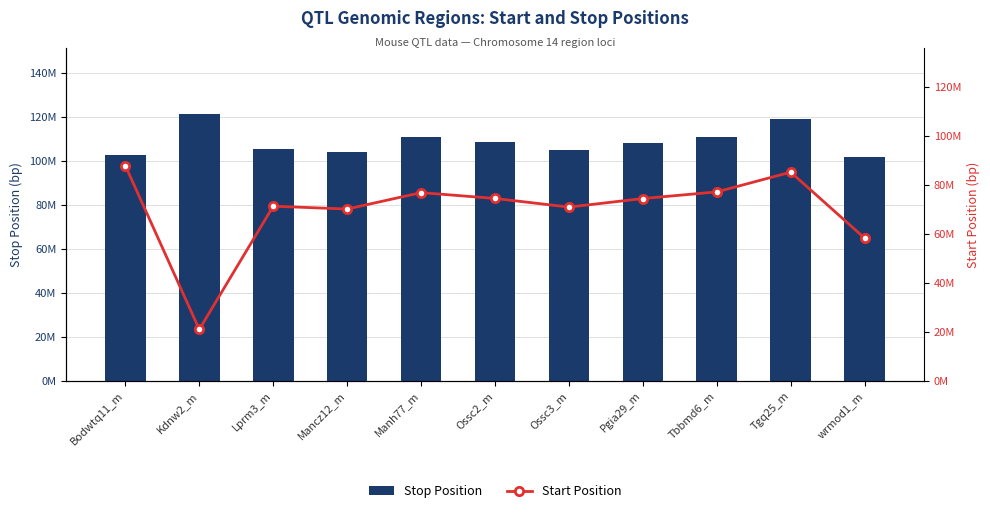

What is the sum of all Start Position values?

766714537